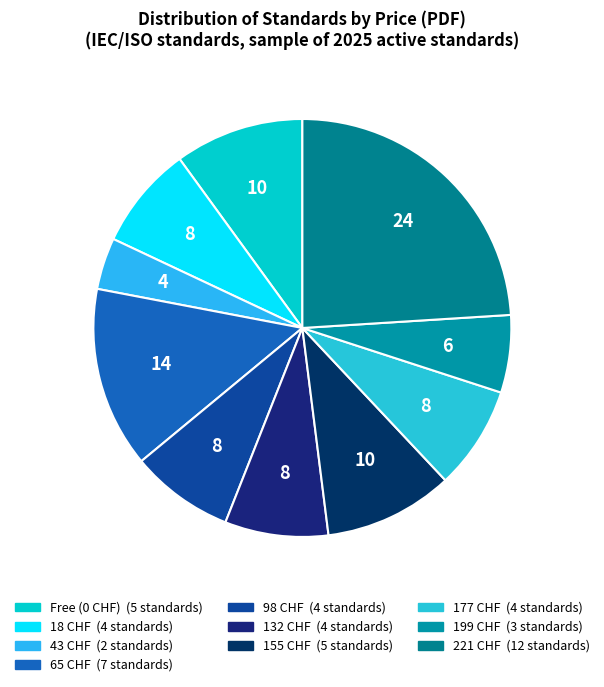

How many segments does this pie chart have?

10